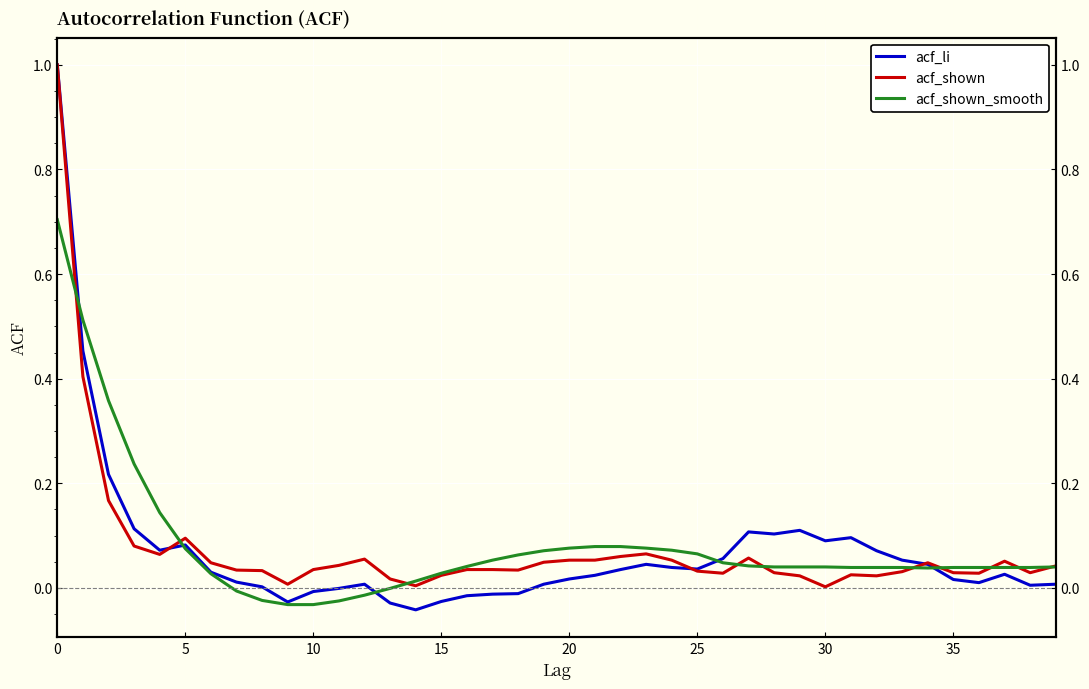

What is the label of the 13th point from the right?

27